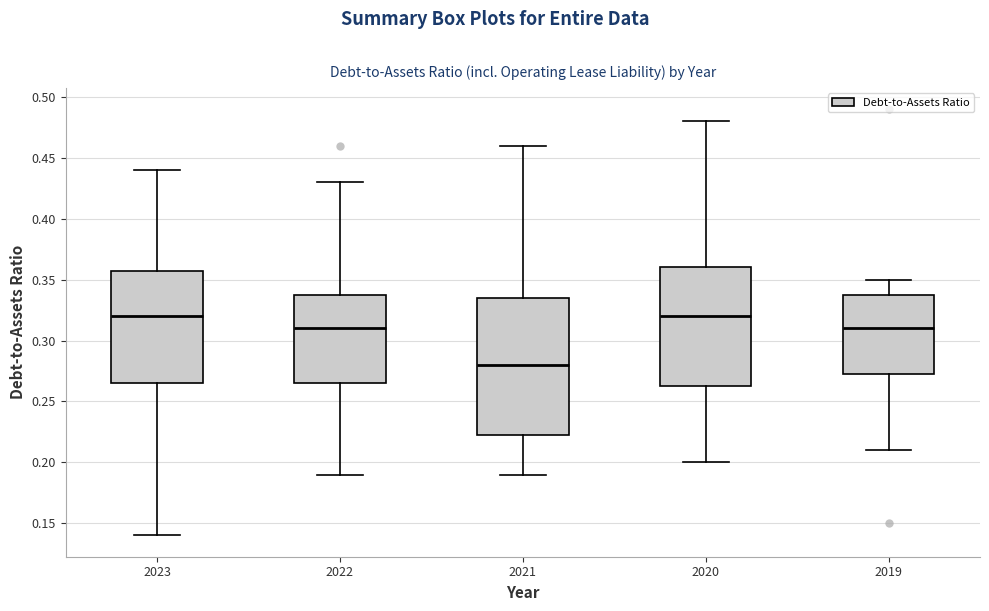

Comparing the boxes themselves (not the whiskers), which one is the tallest?

2021